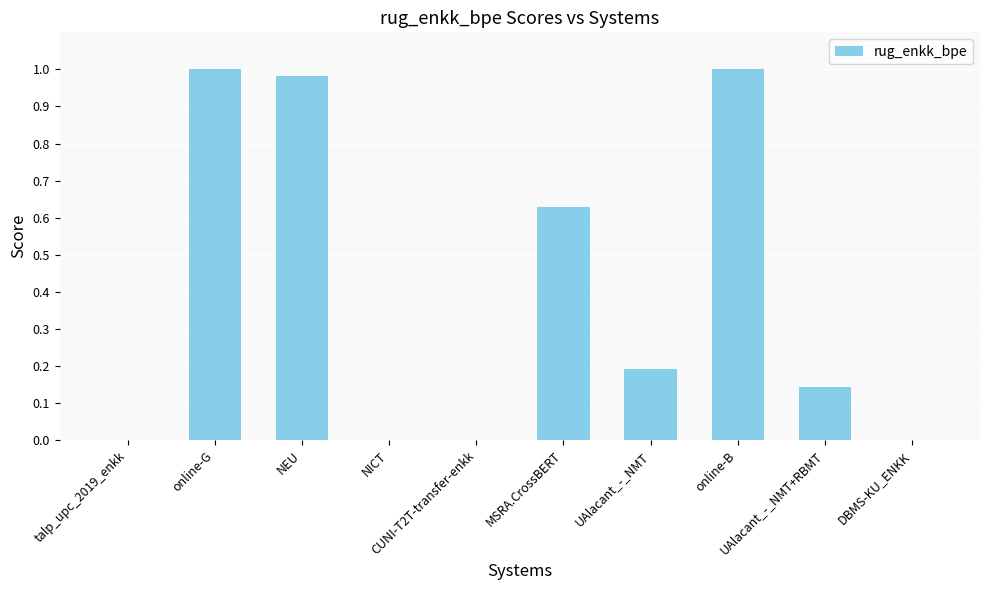

What is the sum of all values?

3.9